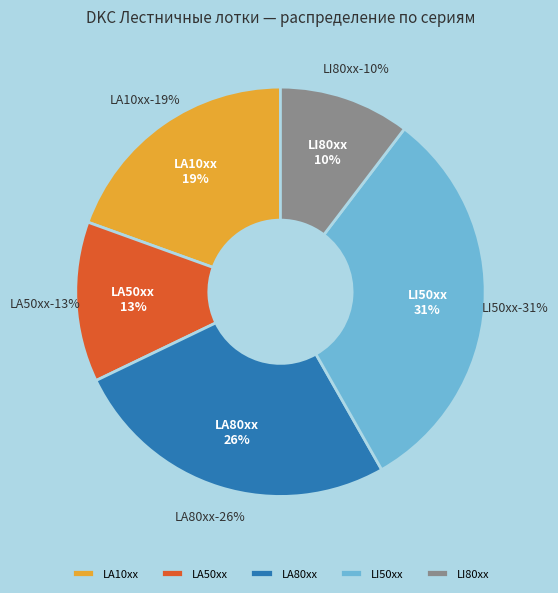

Does any single category account for the majority?

No